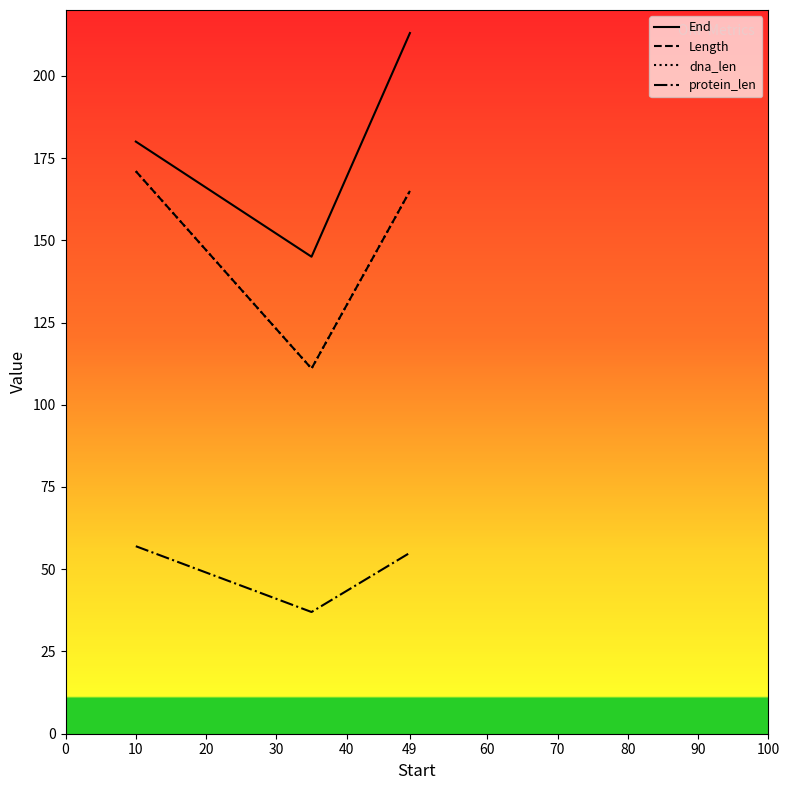

How many lines are shown in the chart?

4